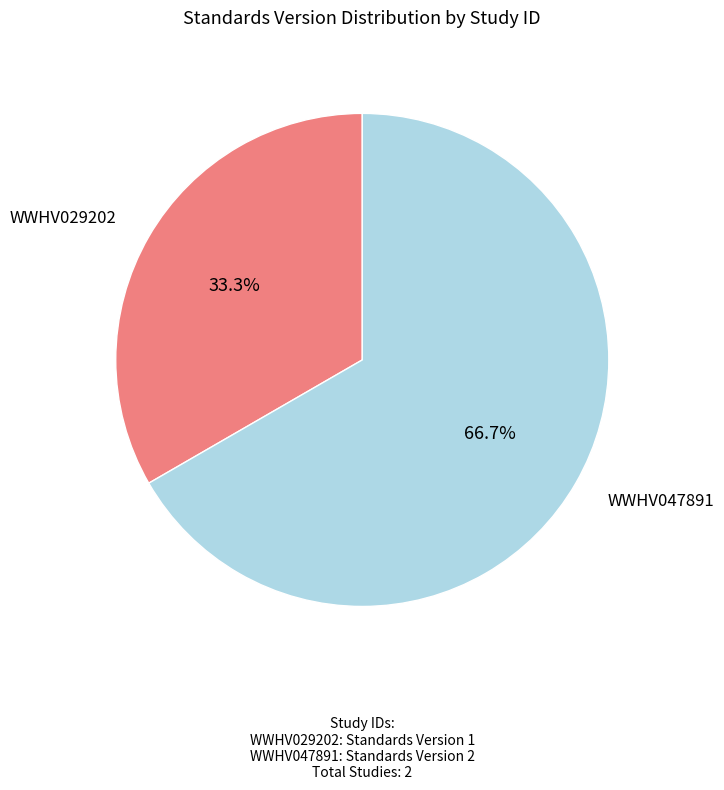

Which slice is the smallest?

WWHV029202